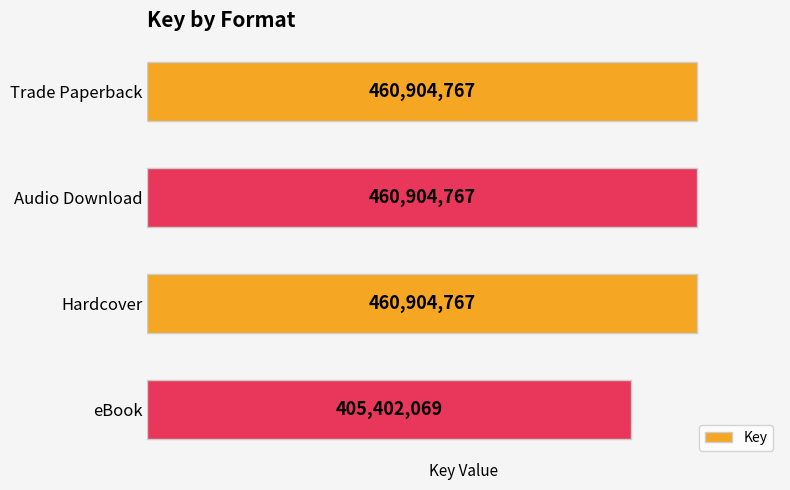

What is the difference between the maximum and minimum values?

55502698